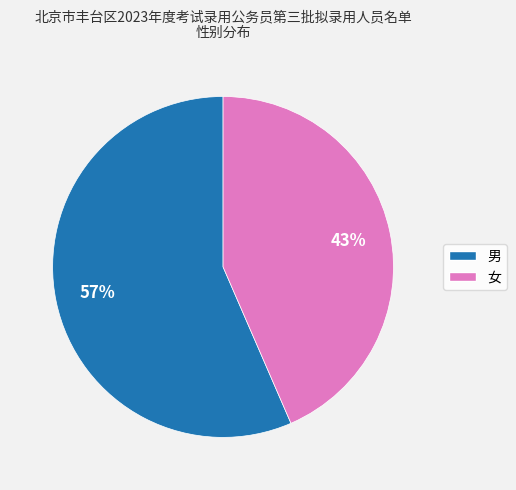

To the nearest percent, what percentage of the pie is 女?

43%